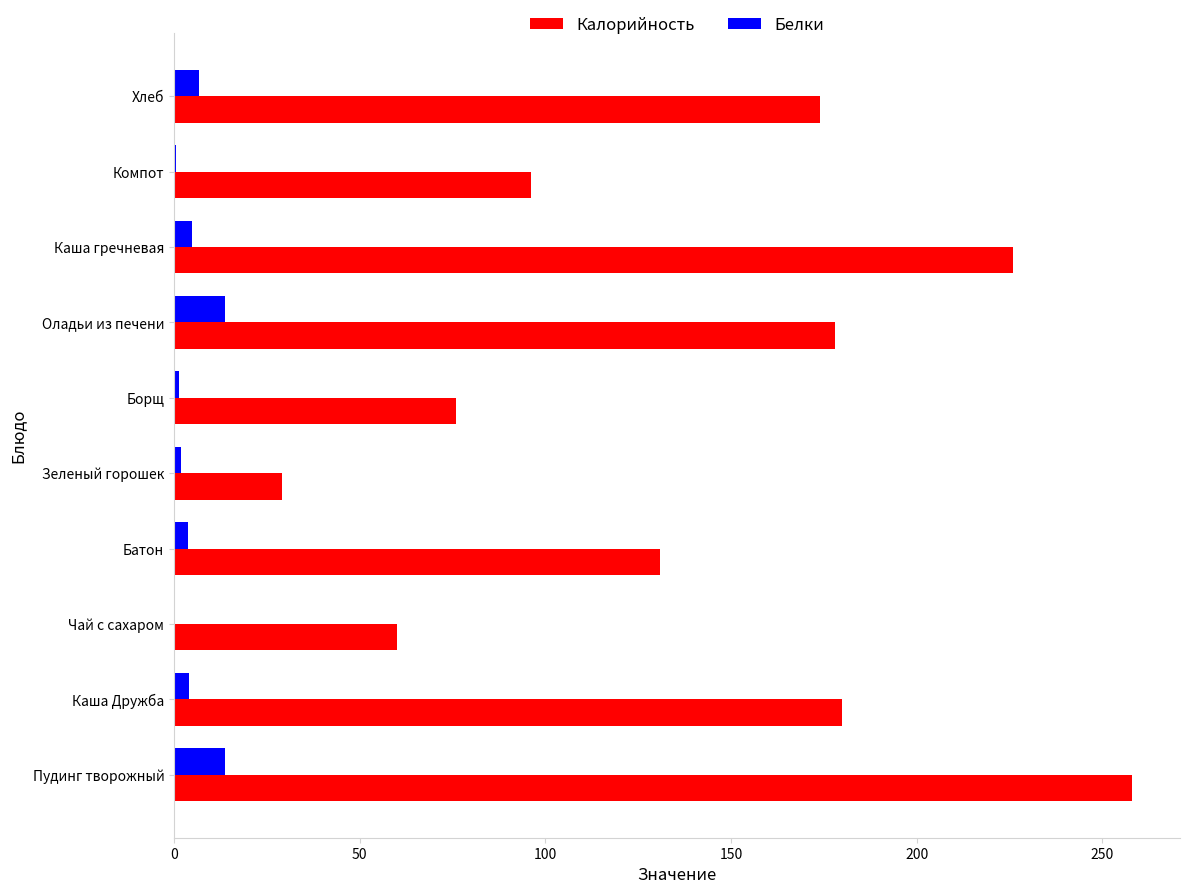

What is the sum of all Калорийность values?

1408.2